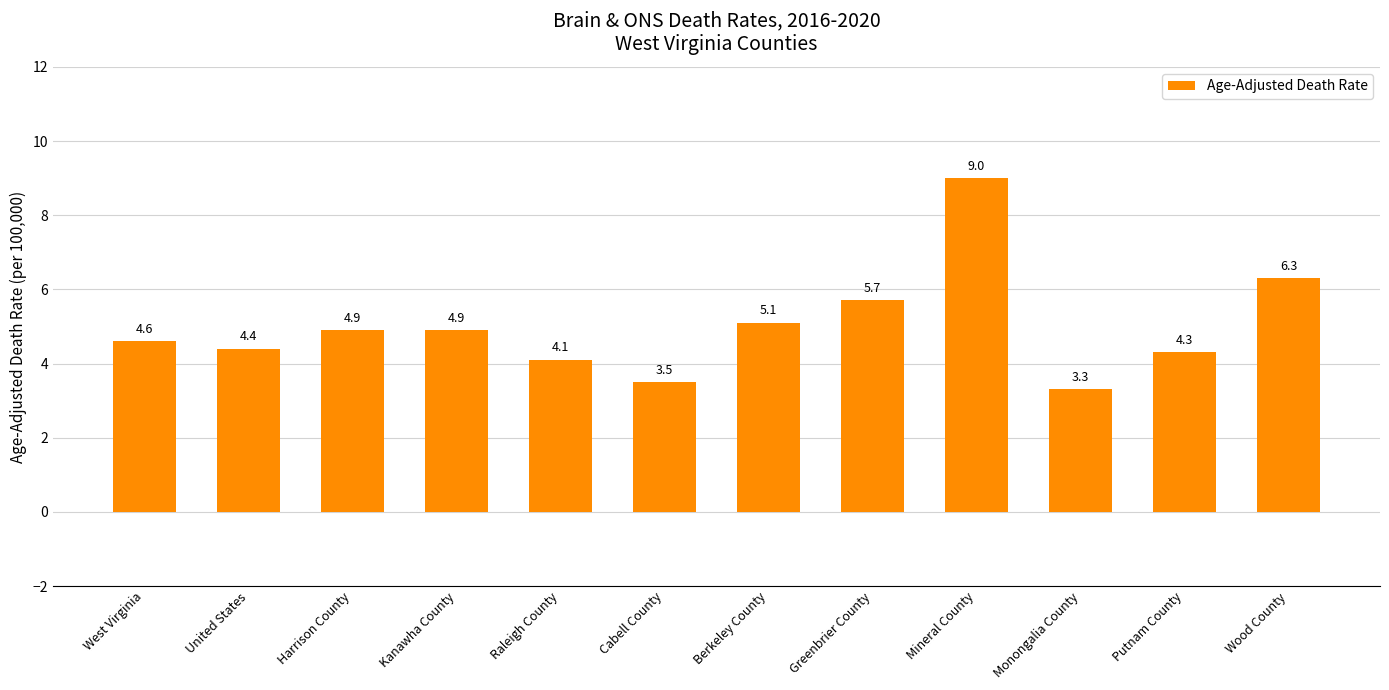

True or false: the data shows 8.8 at Greenbrier County.

False